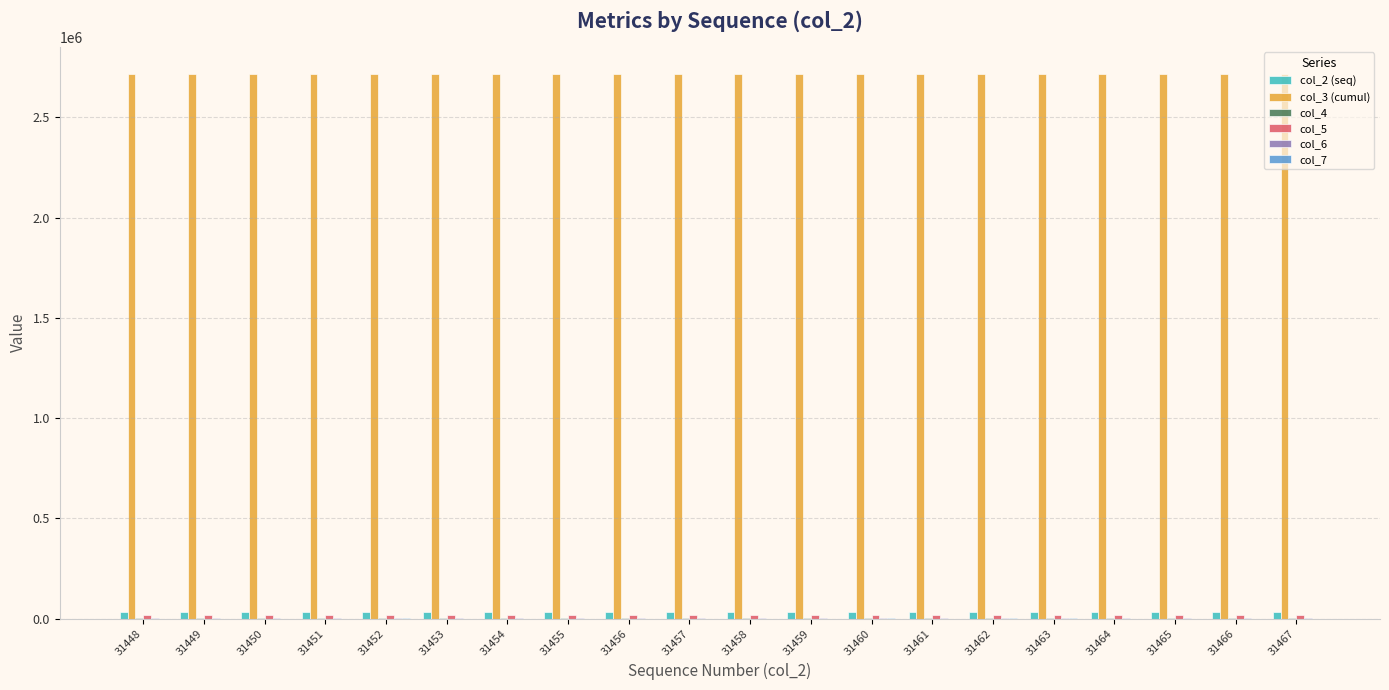

Which series has the largest total across all categories?

col_3 (cumul)